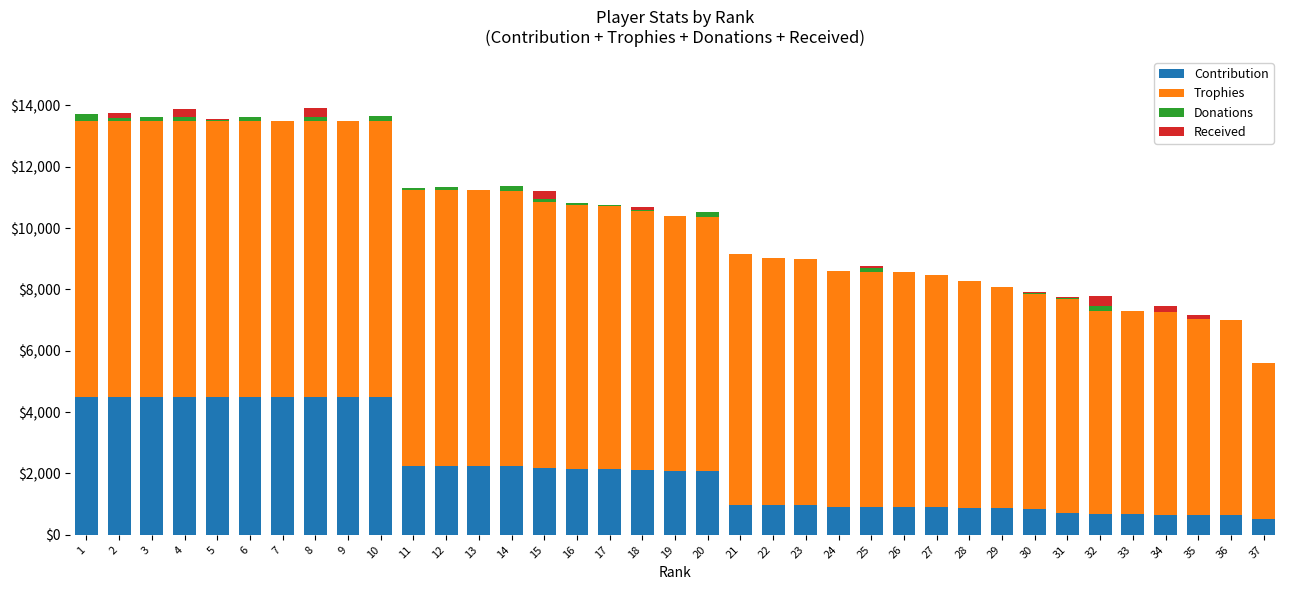

What is the highest value of the Contribution series?

4500